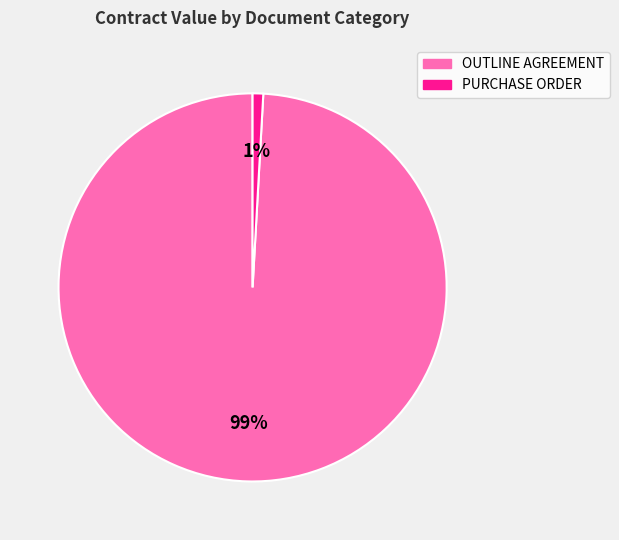

Combined, do PURCHASE ORDER and OUTLINE AGREEMENT account for over 50%?

Yes